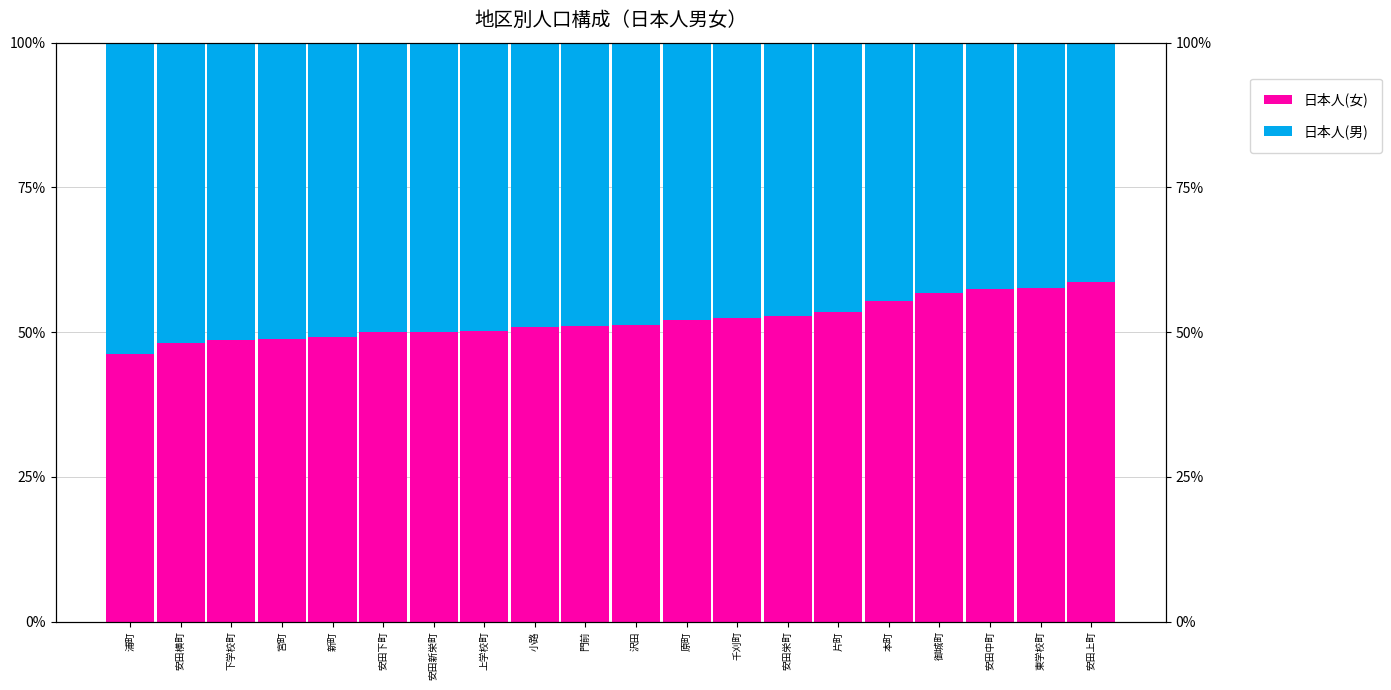

At how many categories does at least one series exceed 43?

20